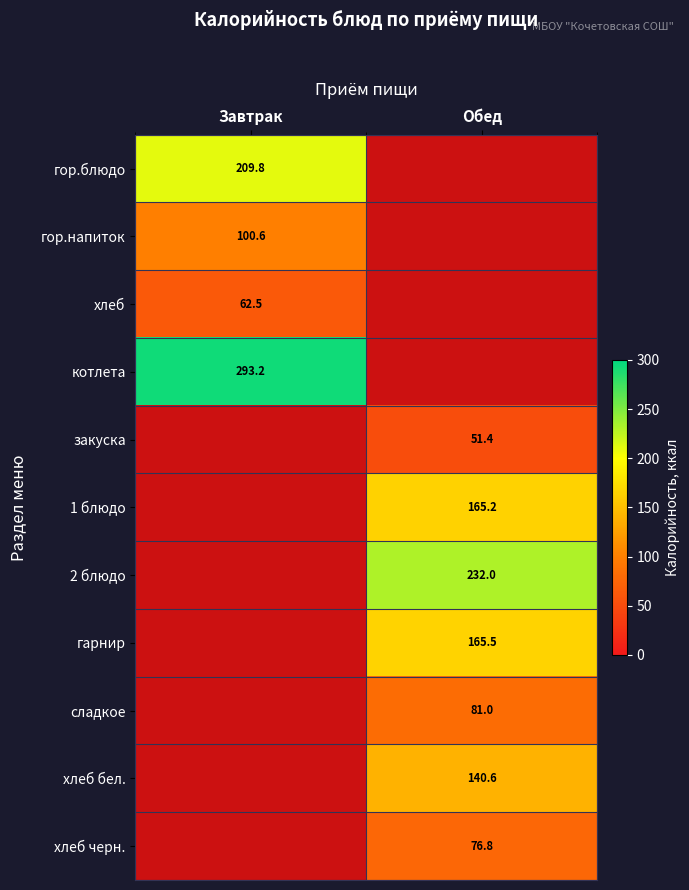

Is the value of 1 блюдо at Обед greater than the value of гор.блюдо at Завтрак?

No